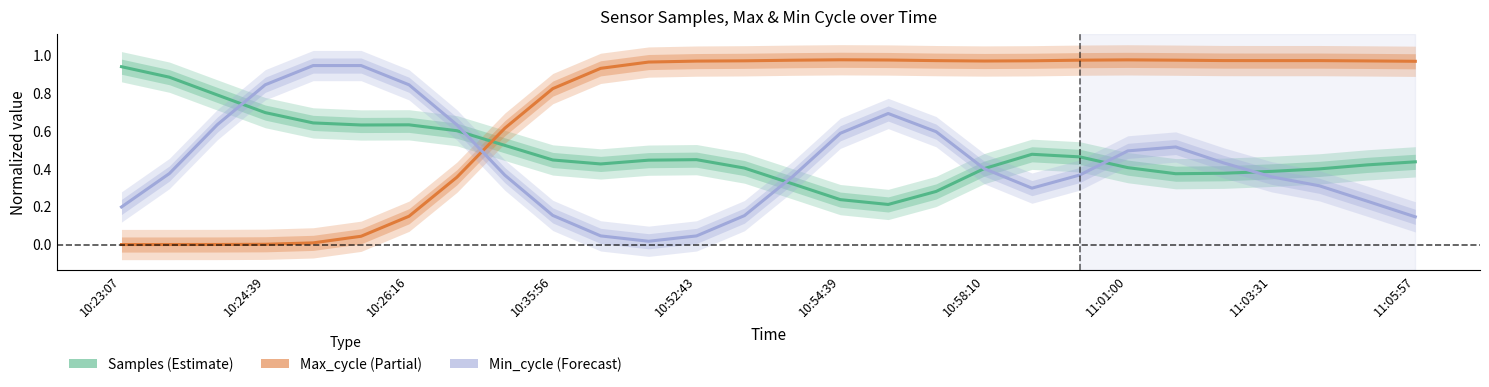

Is it true that Max_cycle equals 1.0 at 10:58:10?

True